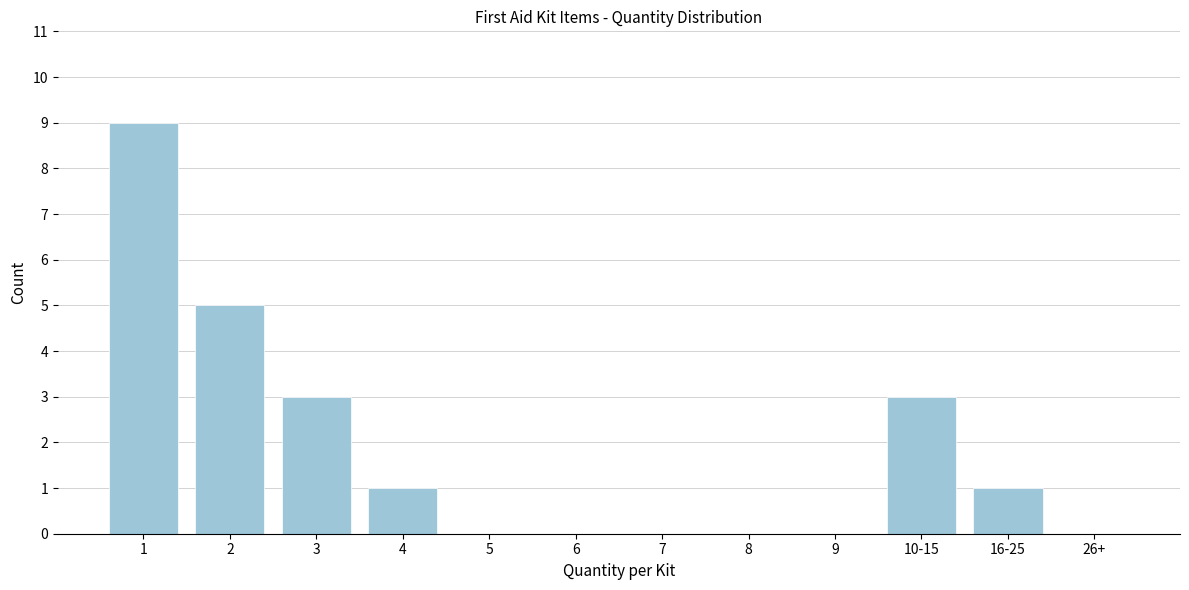

What is the greatest value displayed?

9